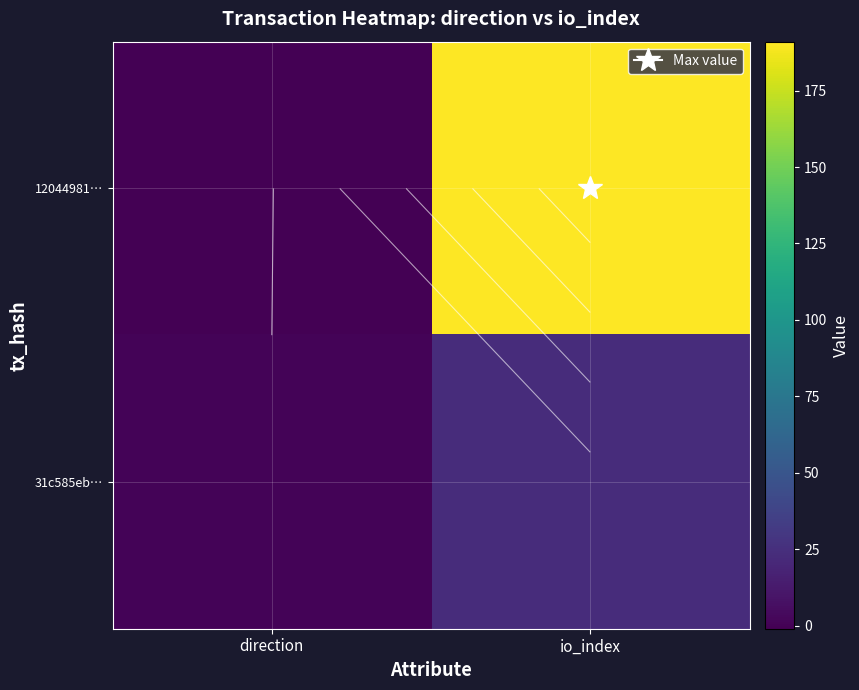

What is the spread (max minus min) of values at direction?

2